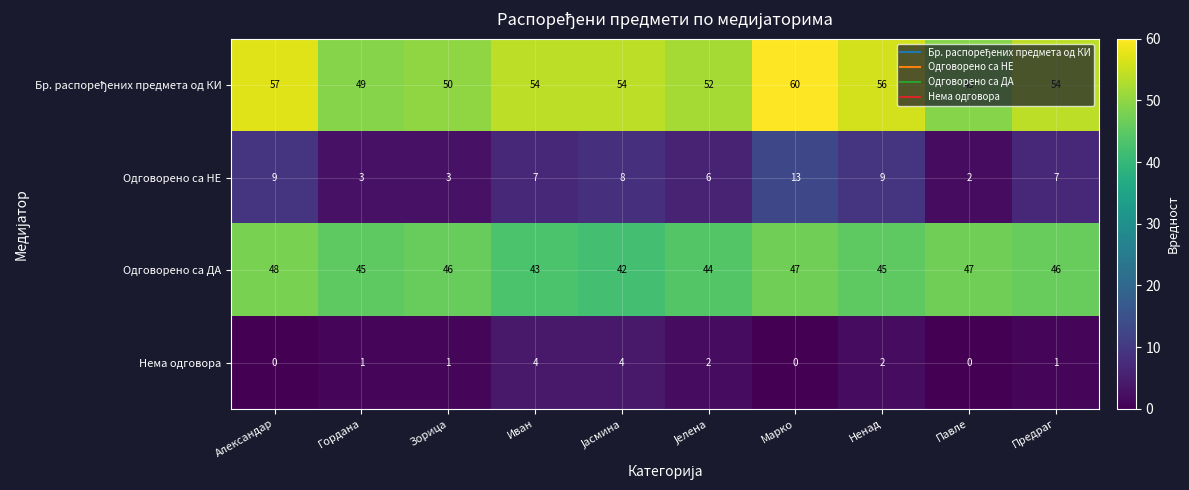

At which label does Одговорено са НЕ first exceed 7?

Александар